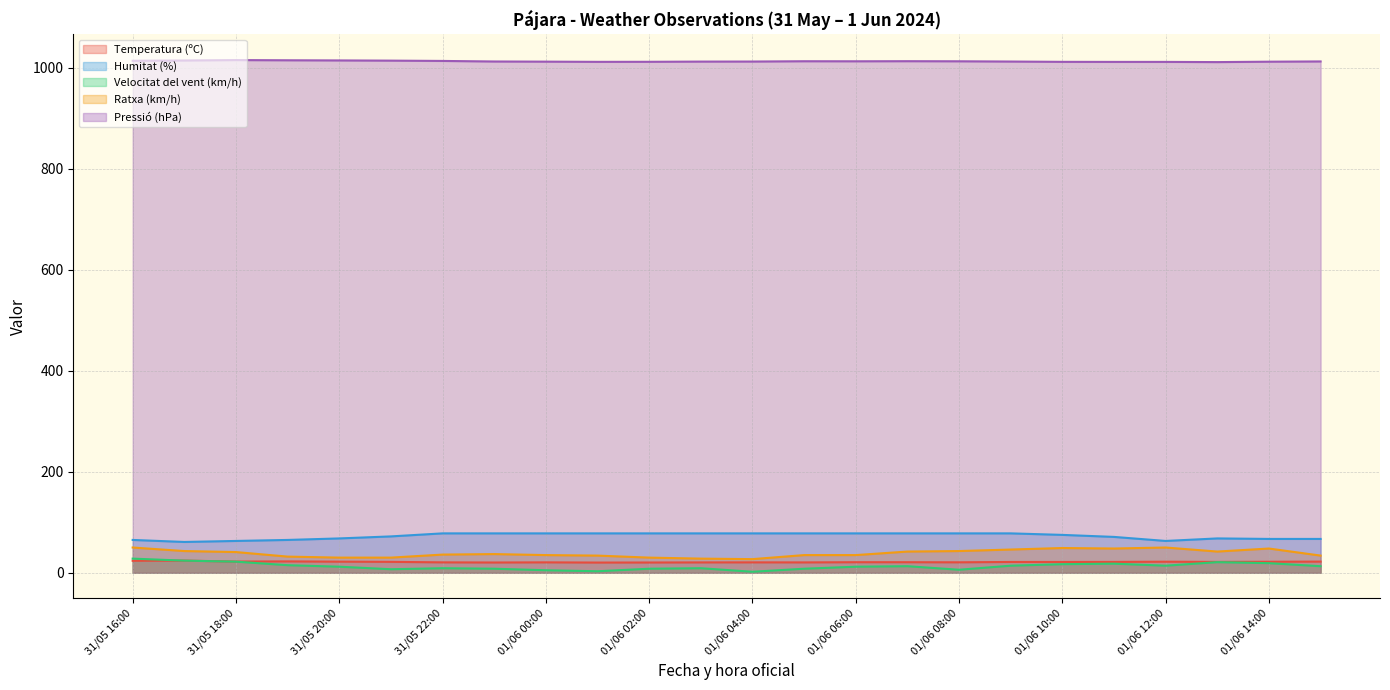

What is the average value of the Velocitat del vent (km/h) series?

12.8